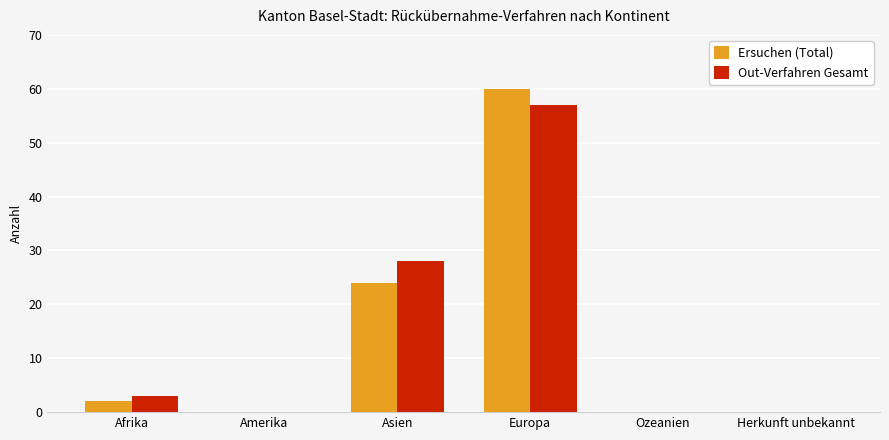

The Out-Verfahren Gesamt series shows 30 at Amerika. True or false?

False